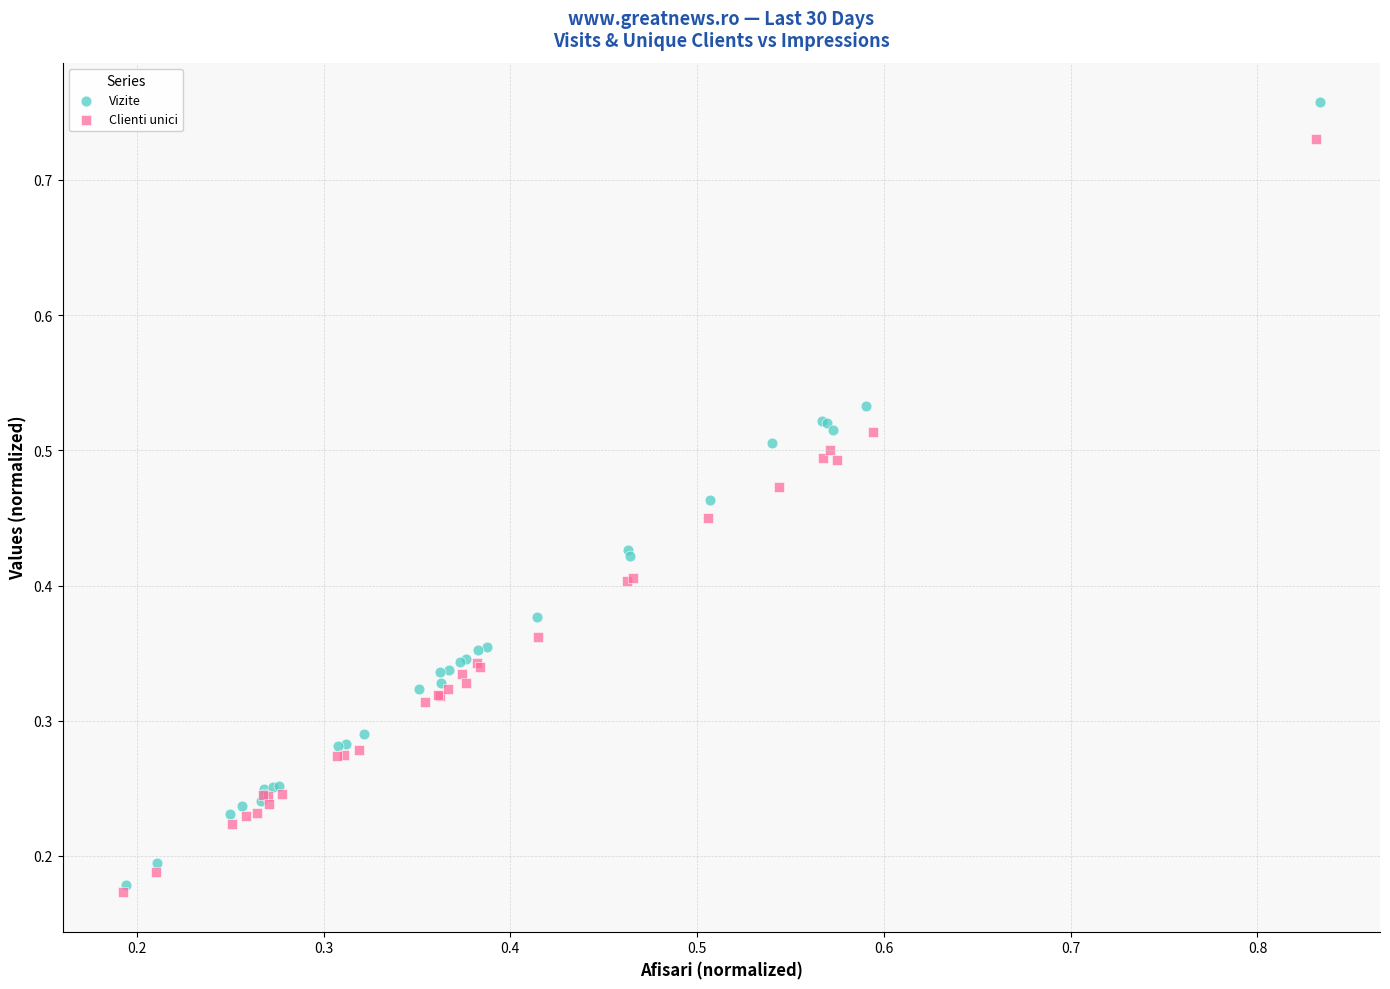

Which series has the largest Y range (max minus min)?

Vizite